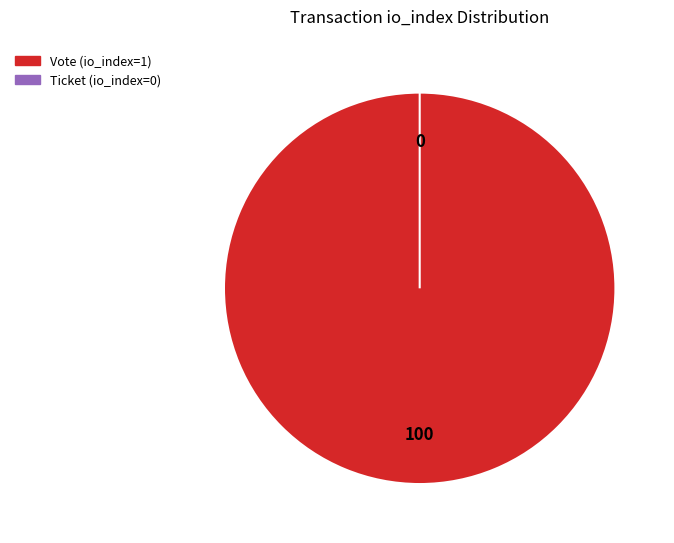

Count the number of slices in the pie.

2